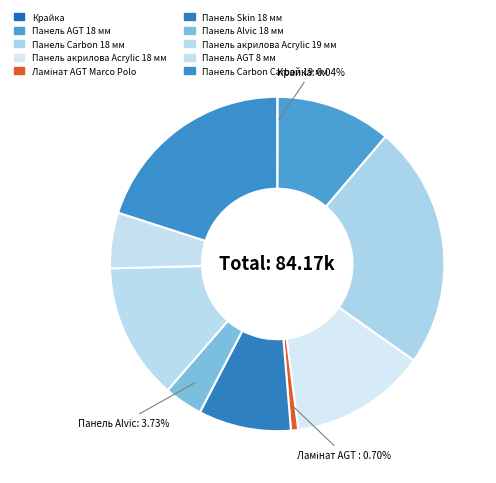

Is the sum of Ламінат AGT Marco Polo and Панель Skin 18 мм greater than half?

No